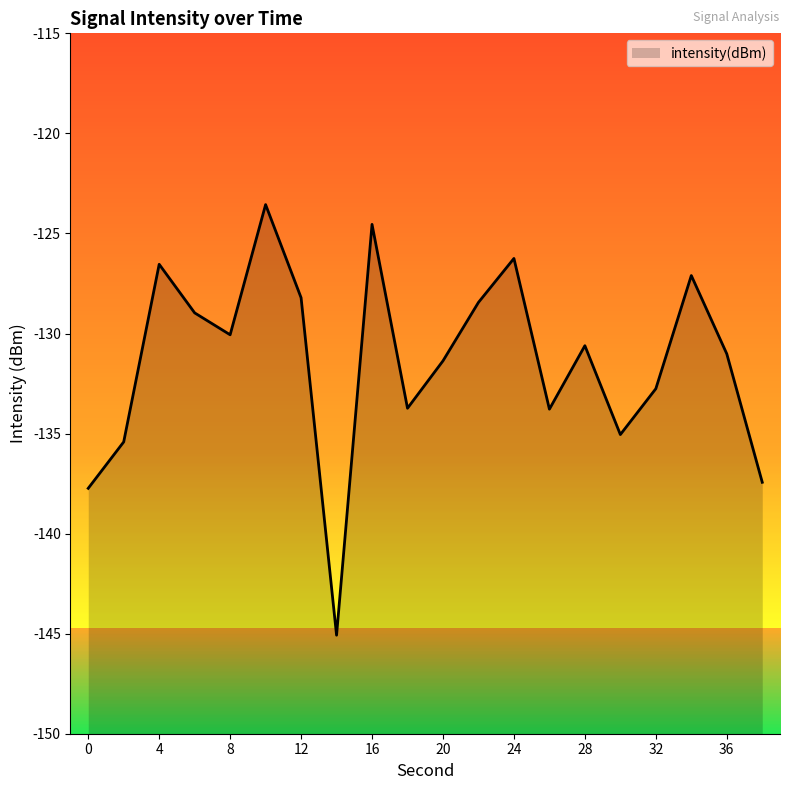

What is the value of the 19th point from the left?

-131.0